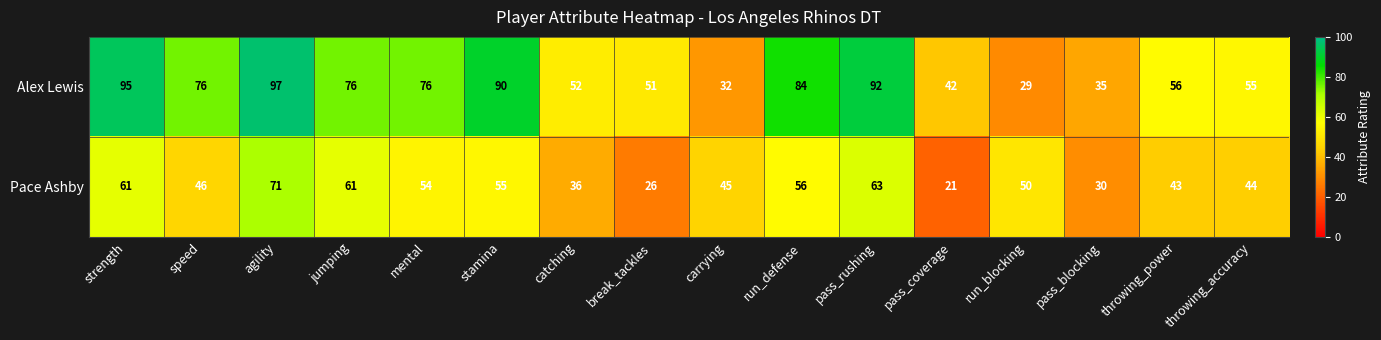

What is the greatest value displayed?

97